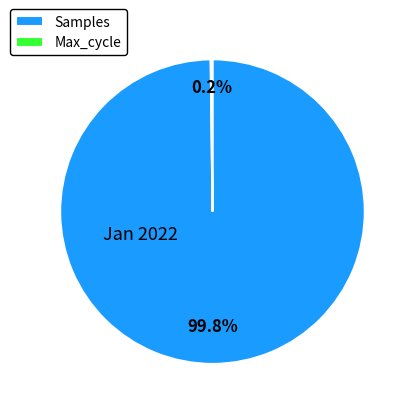

Which slice represents more than half of the pie?

Samples